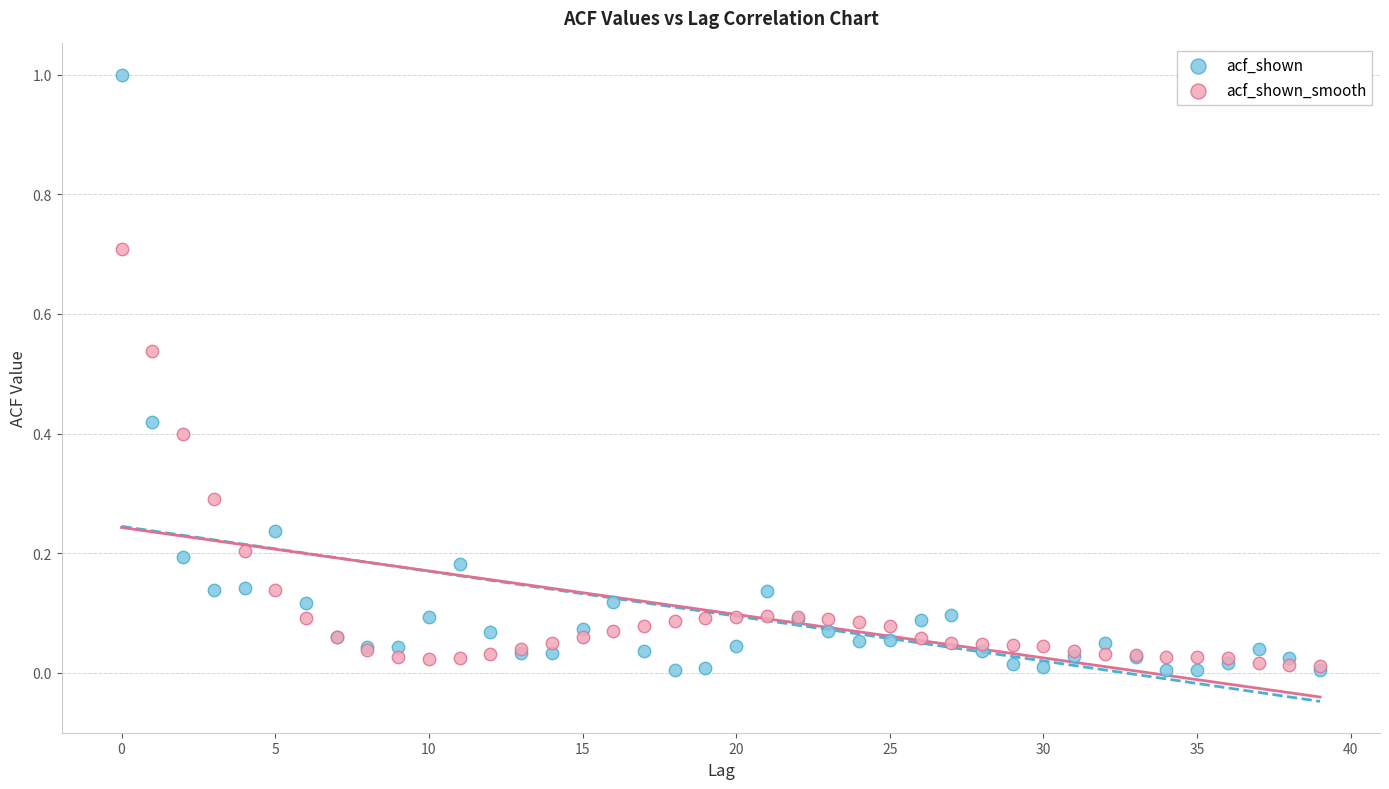

Which series contains the highest Y value?

acf_shown